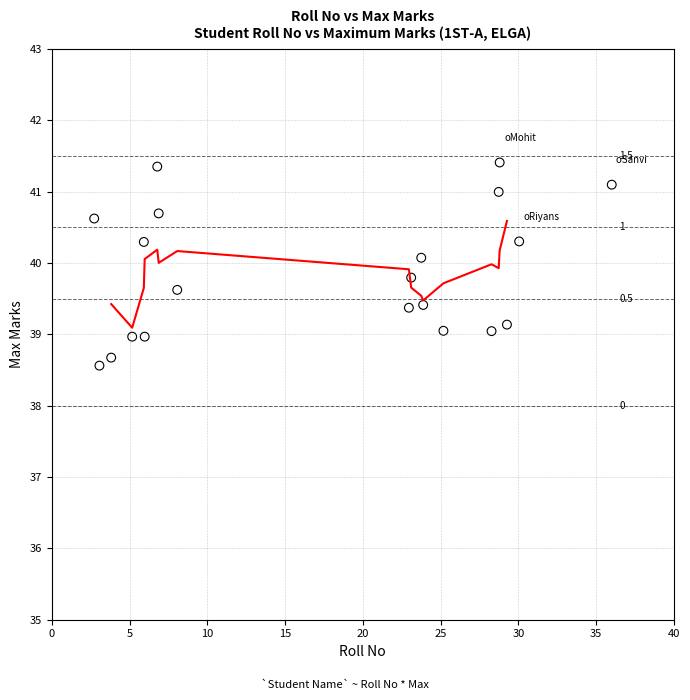

What is the range of Y values (max minus min)?

2.8